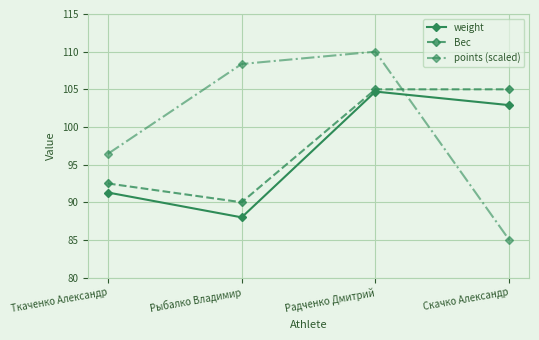

How many categories are shown in the chart?

4